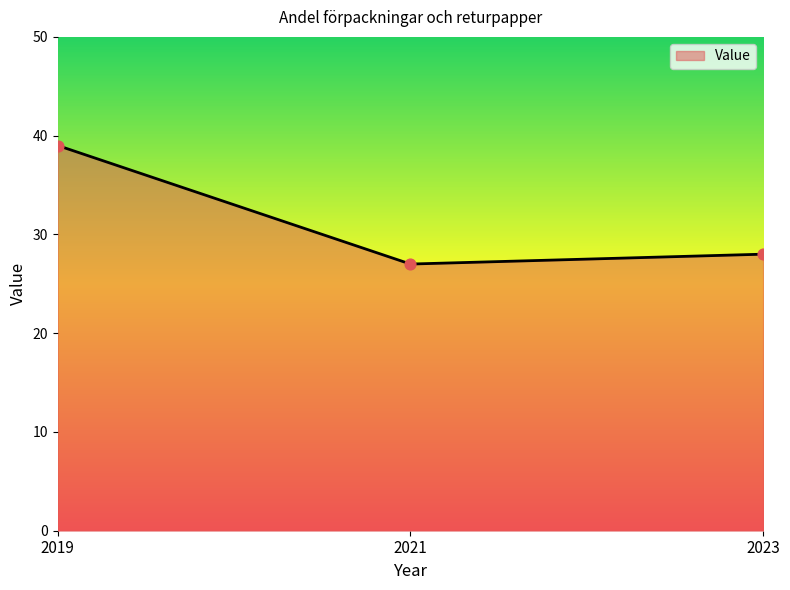

What is the change in value from 2021 to 2023?

+1